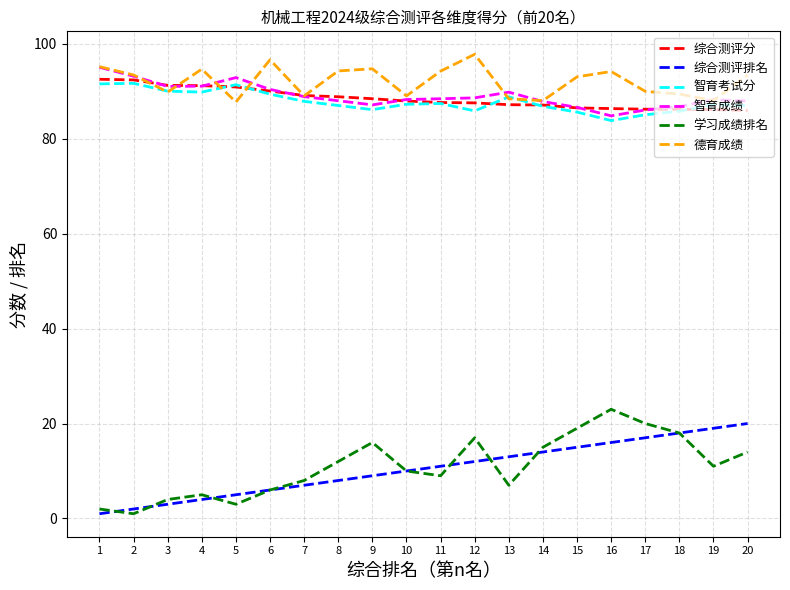

What is the greatest value displayed?

97.8